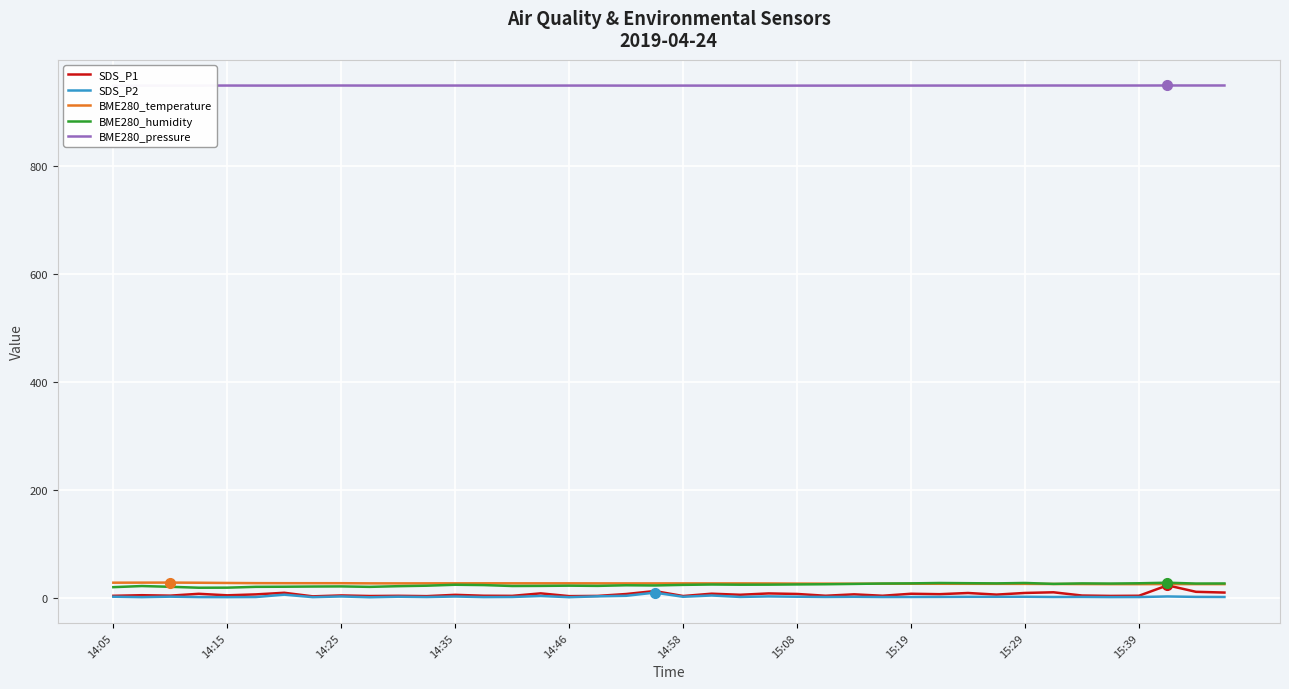

Which series has the largest range (max minus min)?

SDS_P1